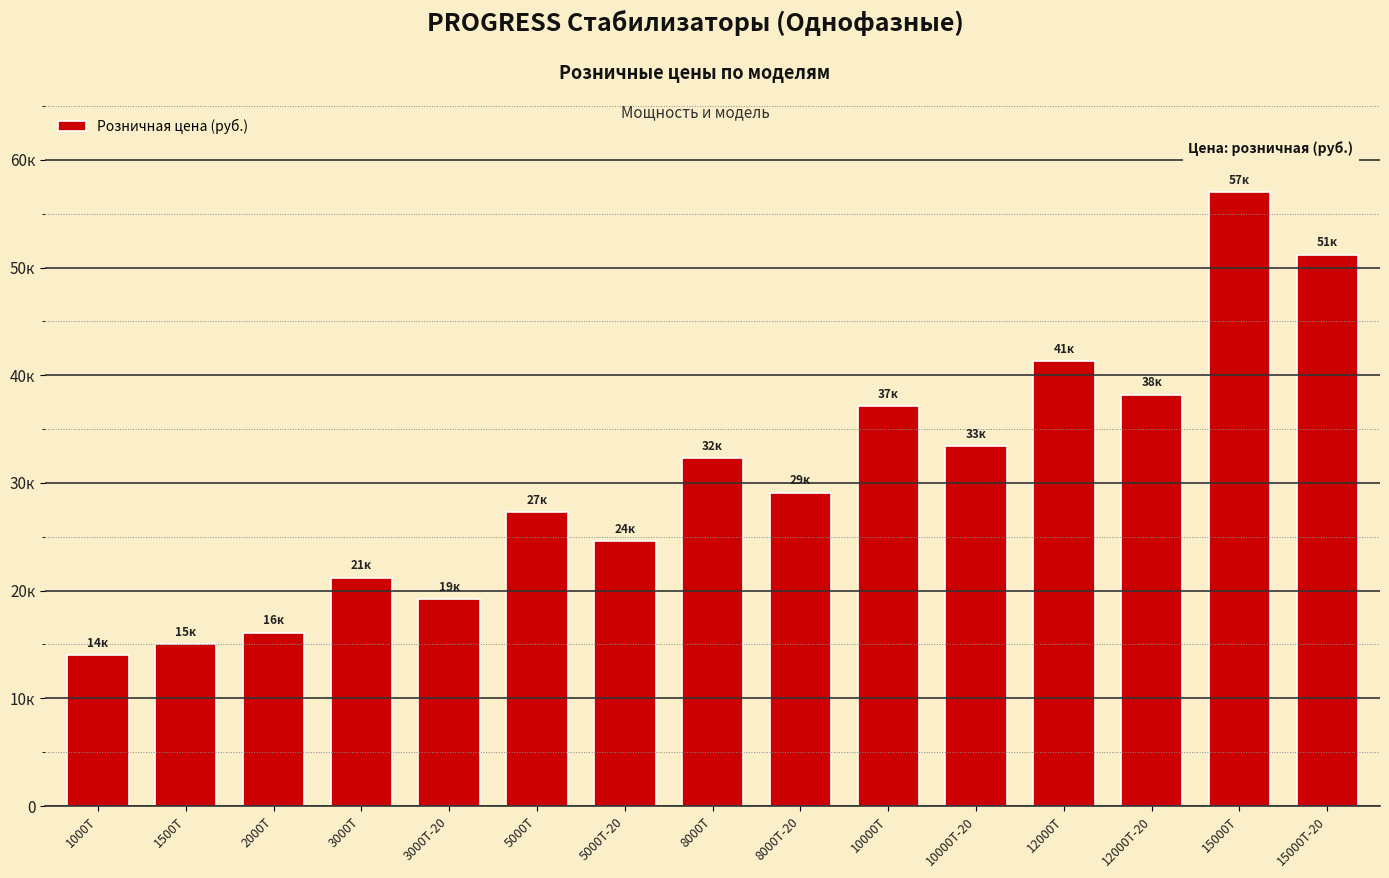

Does the chart contain any negative values?

No